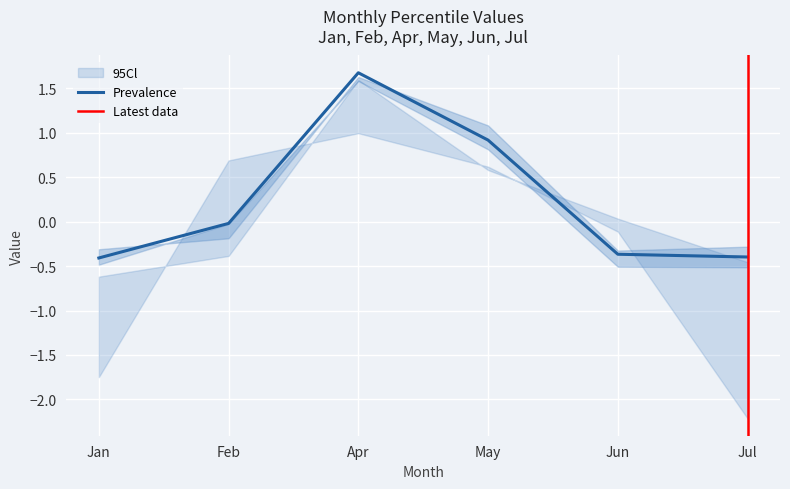

What is the lowest value of the Prevalence series?

-0.4